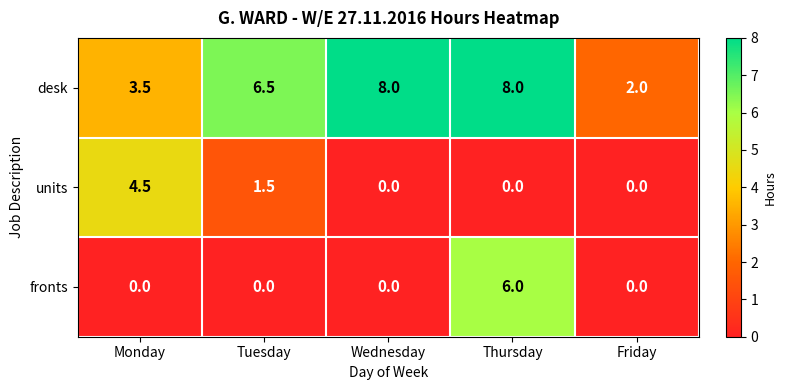

What is the sum of all fronts values?

6.0